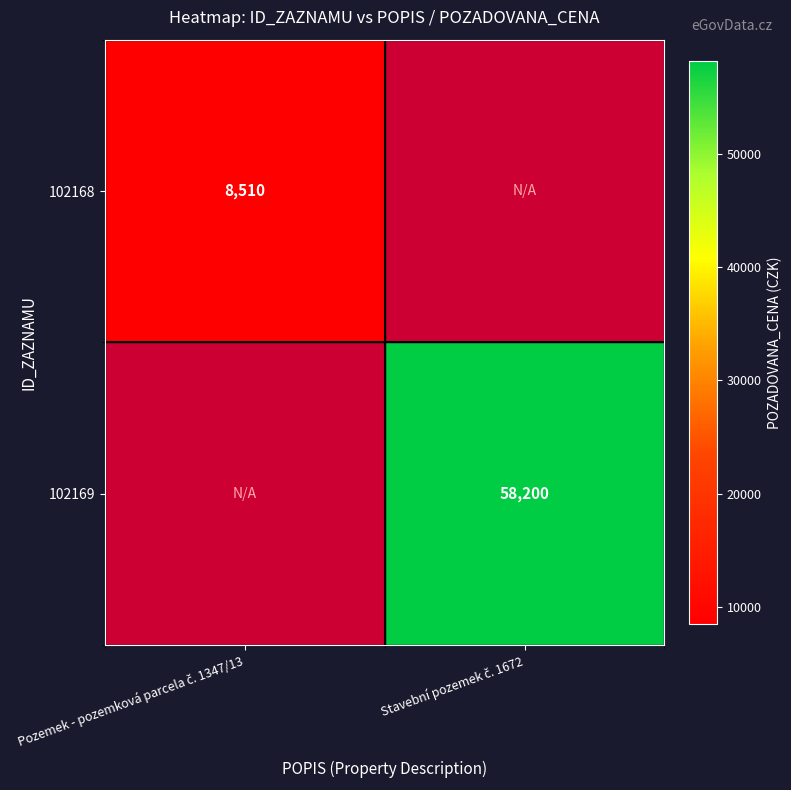

Rank the categories by 102169 value from highest to lowest.

Pozemek - pozemková parcela č. 1347/13, Stavební pozemek č. 1672